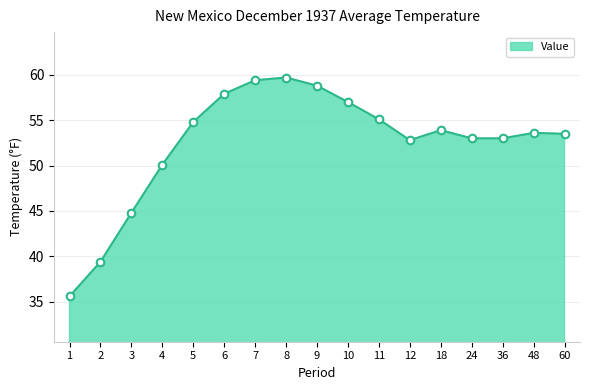

Which has a higher value, 36 or 8?

8